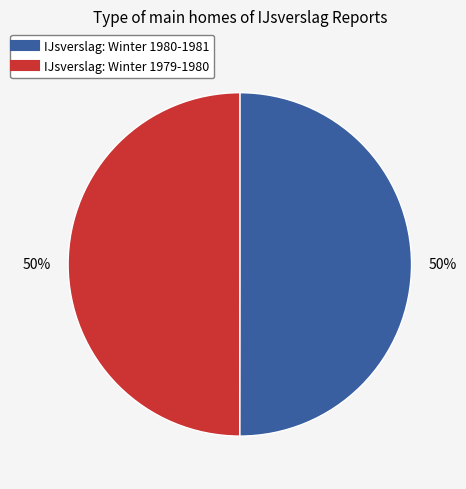

To the nearest percent, what is the combined percentage of IJsverslag: Winter 1980-1981 and IJsverslag: Winter 1979-1980?

100%